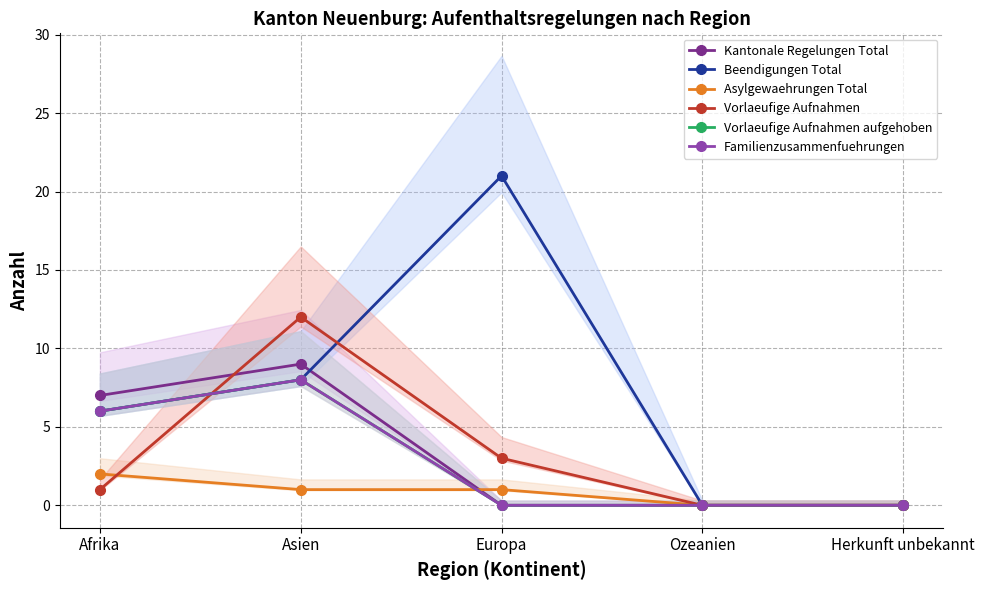

What is the difference between the second highest and minimum values in the Kantonale Regelungen Total series?

7